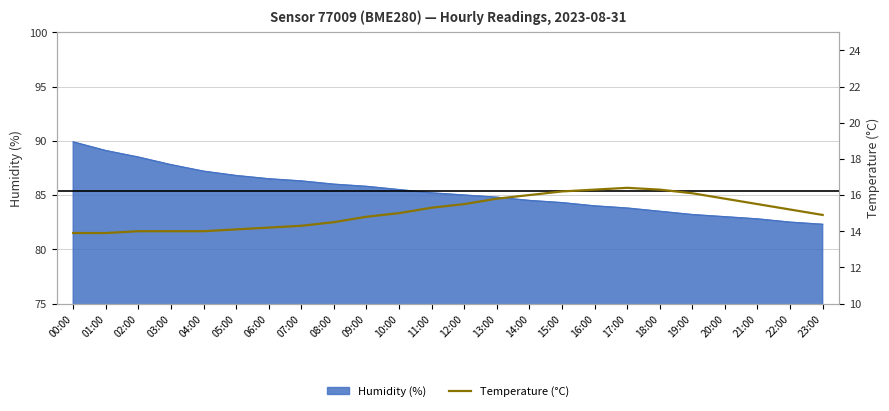

The Humidity (%) series shows 83.0 at 20:00. True or false?

True